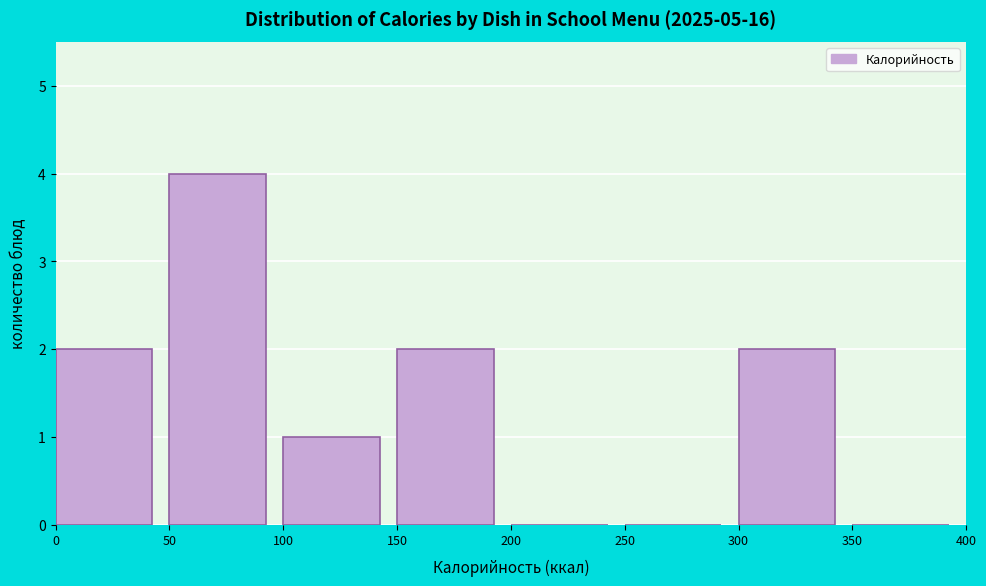

Reading left to right, transcribe this chart: for each bar, give the range it covers on the x-axis and its height. The values are not printed on the chart, so give them approximately, as read against the axis.

0 to 50: 2
50 to 100: 4
100 to 150: 1
150 to 200: 2
200 to 250: 0
250 to 300: 0
300 to 350: 2
350 to 400: 0